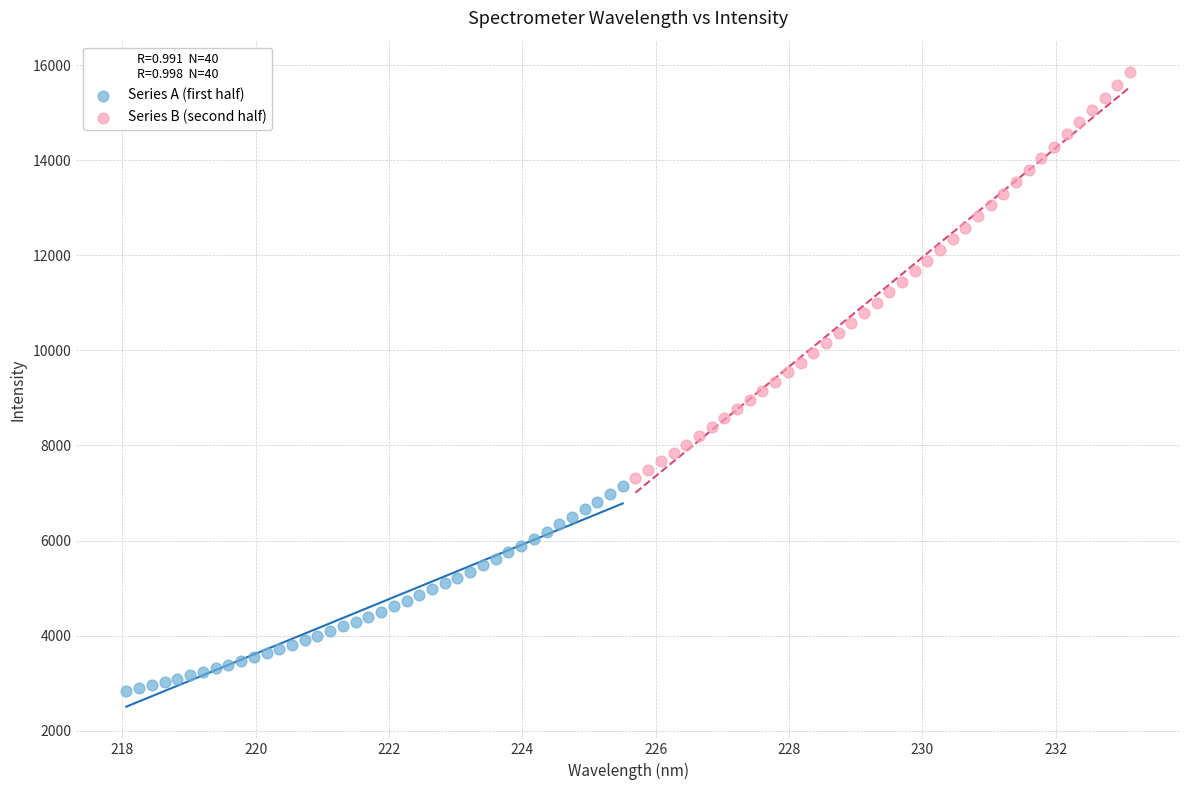

Which series contains the lowest Y value?

Series A (first half)